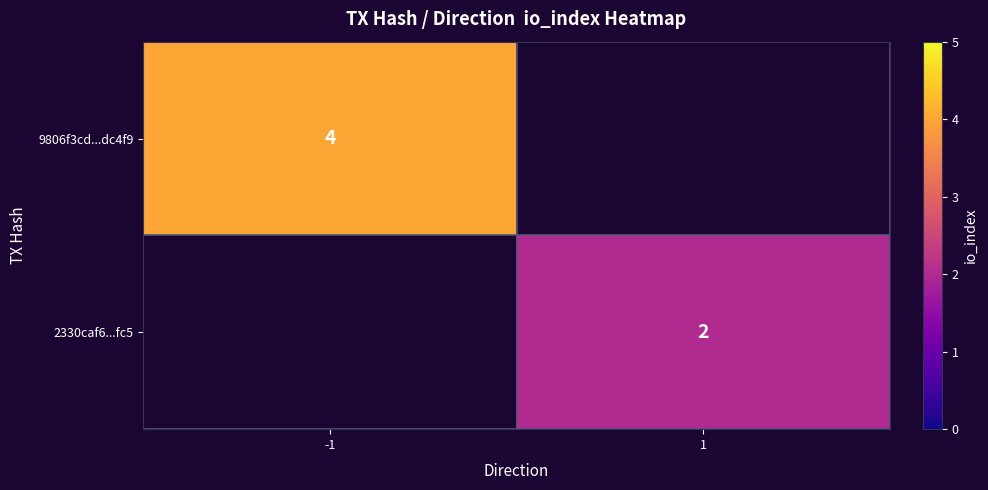

How many data points does each series have?

2